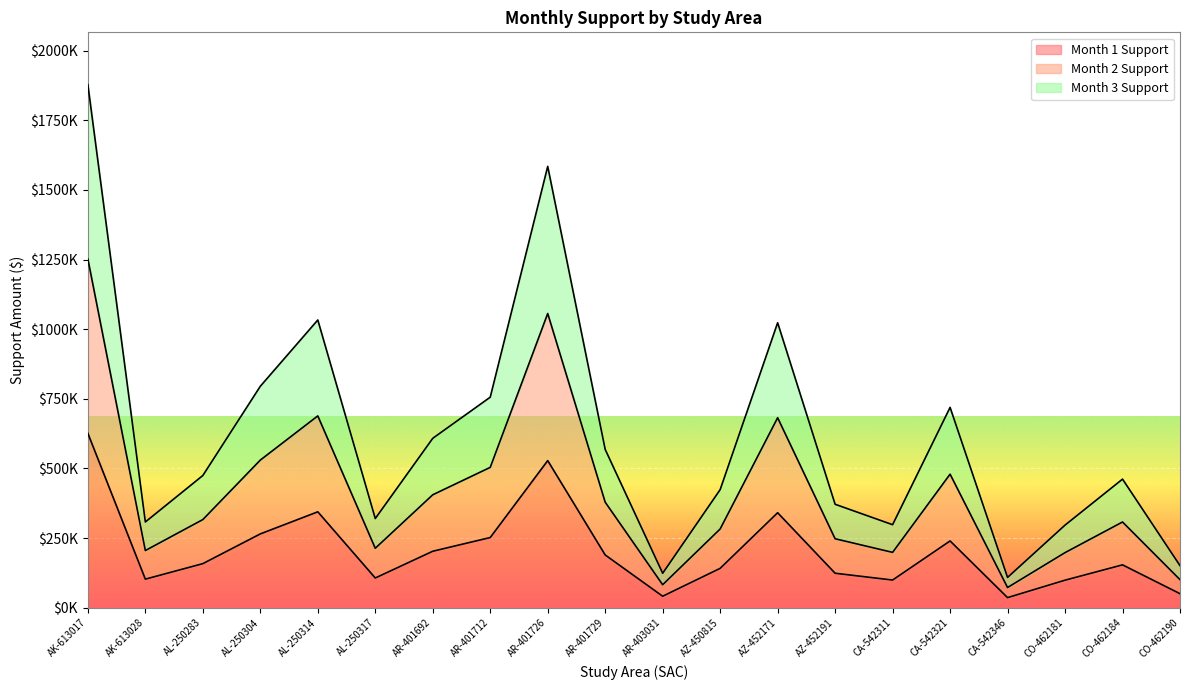

What is the difference between the highest and lowest values at AL-250304?

530088.3